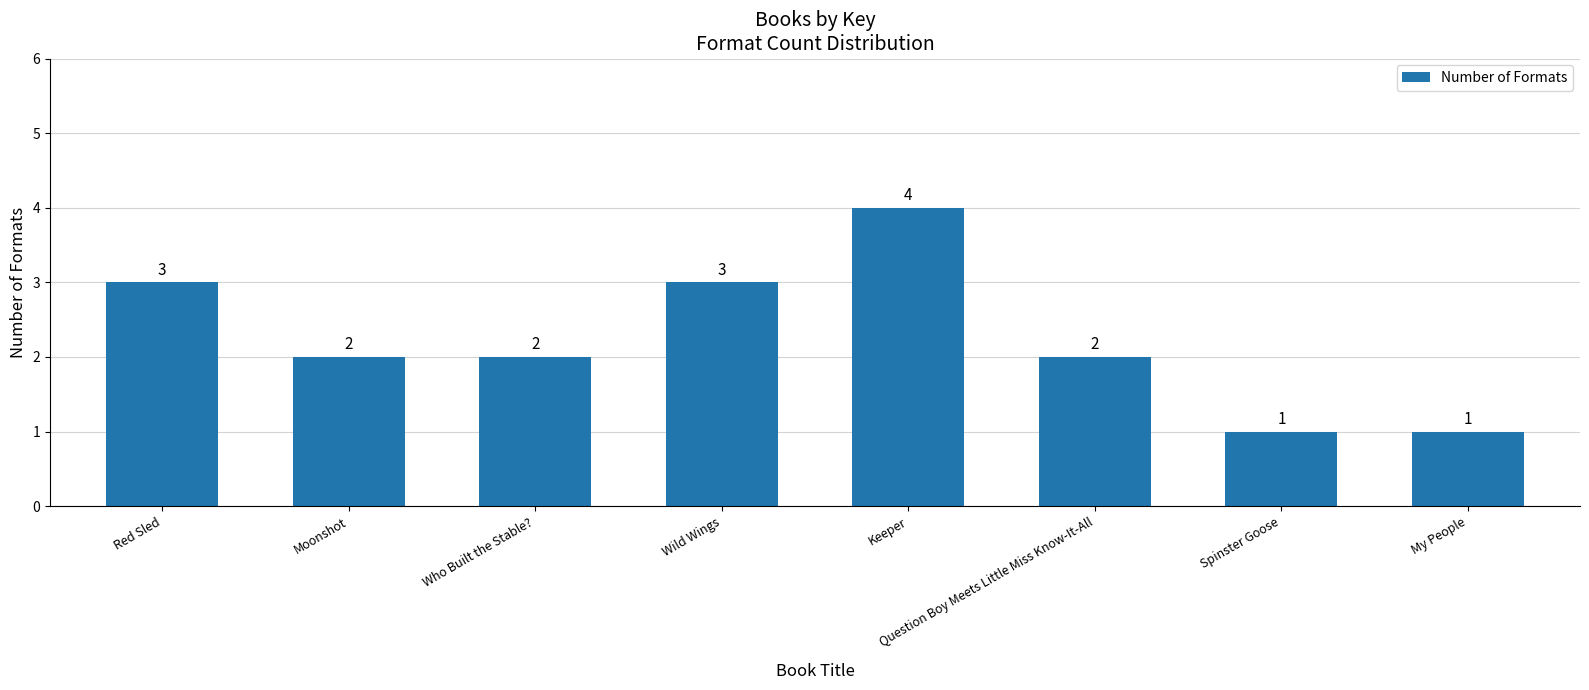

Between Moonshot and Spinster Goose, which is larger?

Moonshot